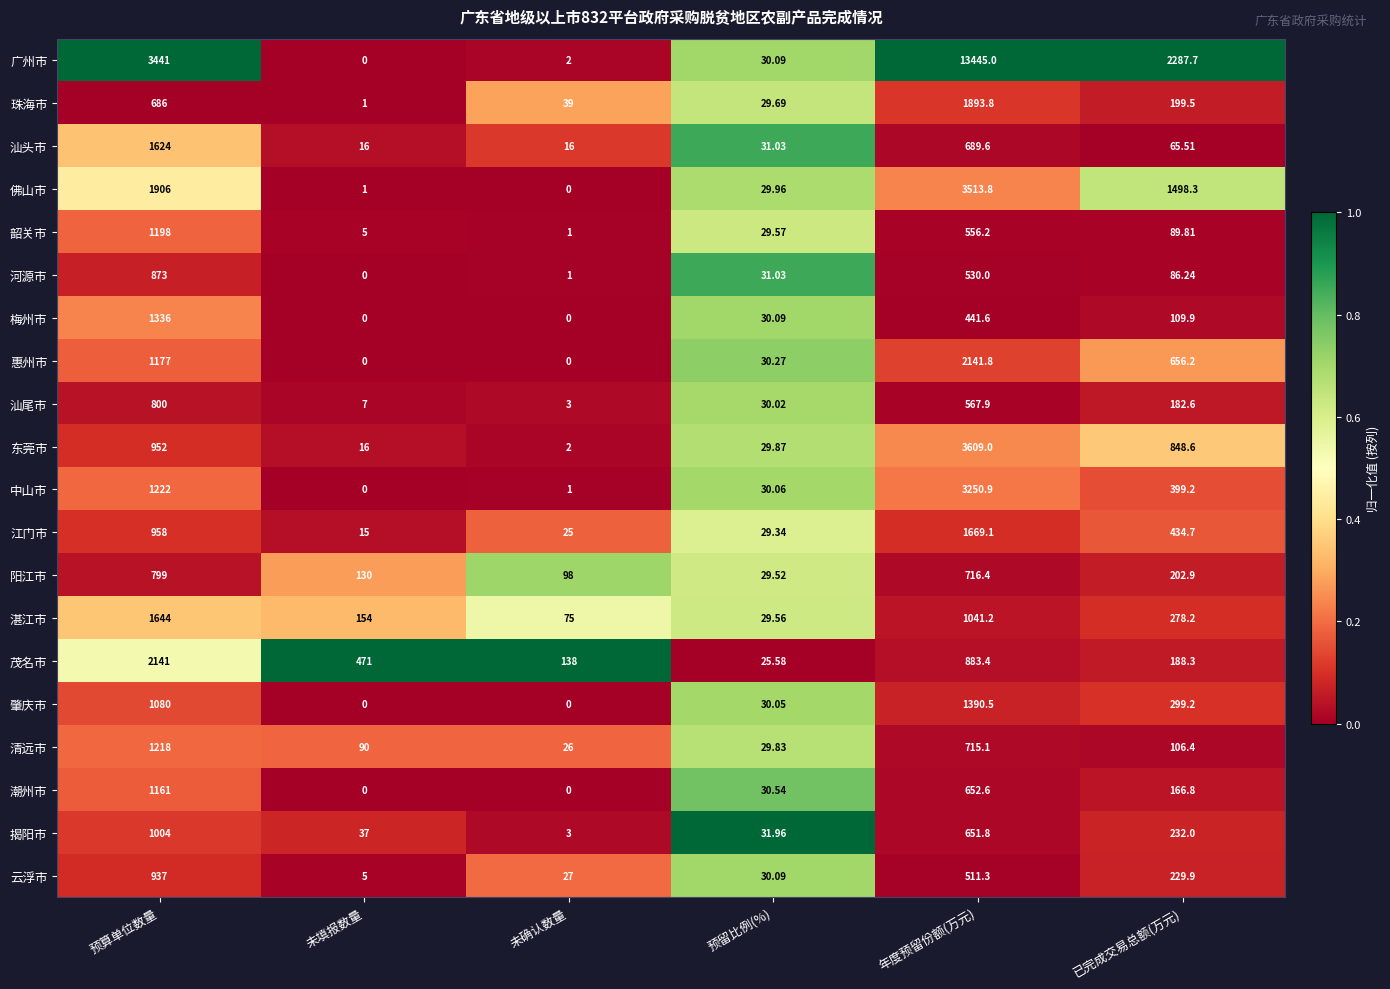

Which series has the widest spread of values?

广州市